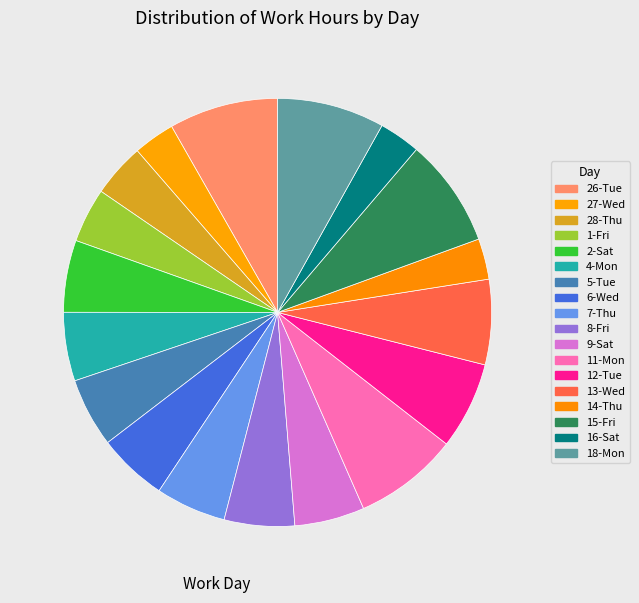

True or false: 26-Tue accounts for 1% of the total.

False